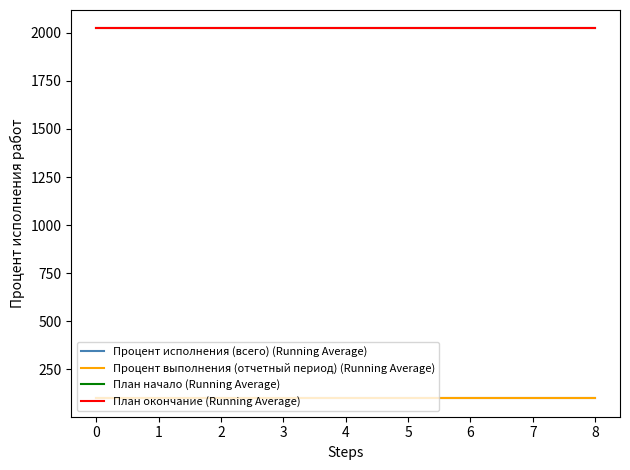

What is the total value across all series at 1?

4244